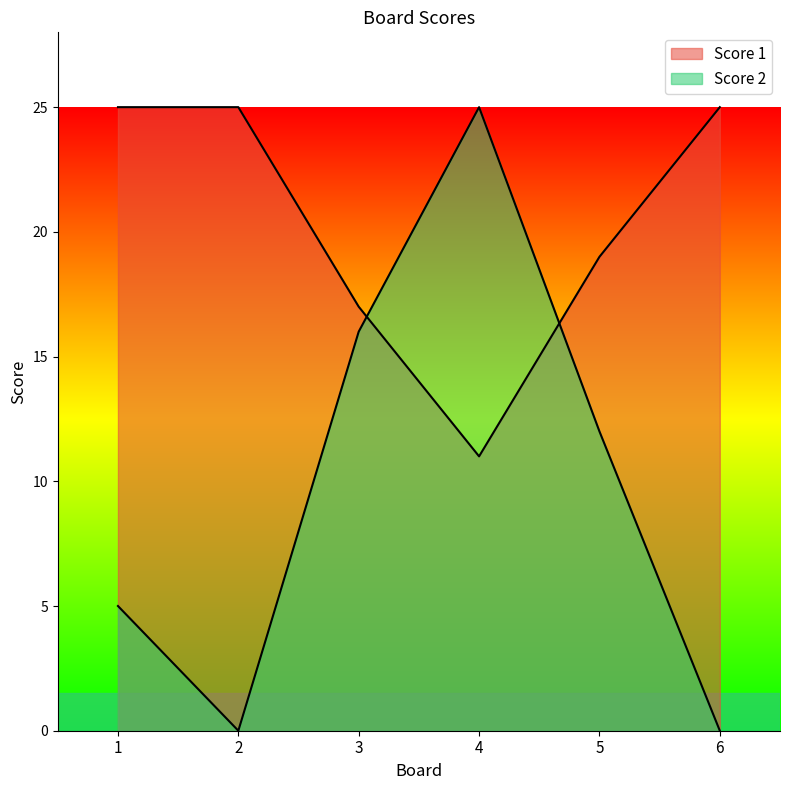

What is the maximum value shown in the chart?

25